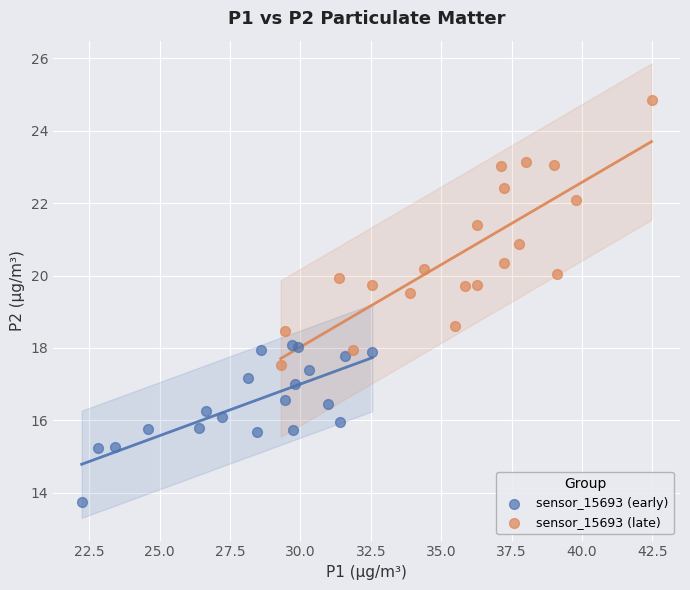

What are all the series names shown in the legend?

sensor_15693 (early), sensor_15693 (late)